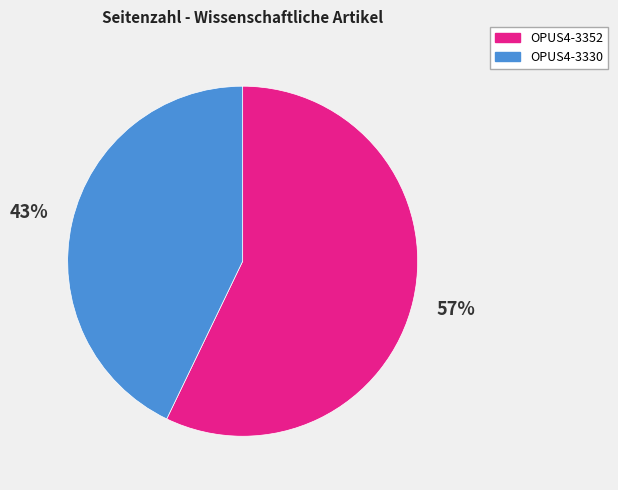

To the nearest percent, what is the average slice percentage?

50%